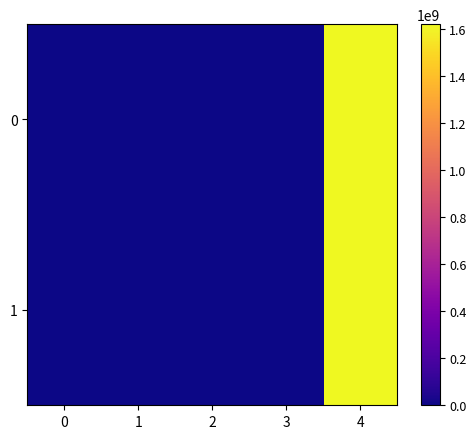

Reading left to right, transcribe all the data shown in this chart.

0: 0=-1.0	1=77.0	2=1.0	3=0.7	4=1621249280.0
1: 0=1.0	1=10.0	2=1.0	3=0.7	4=1621248833.0